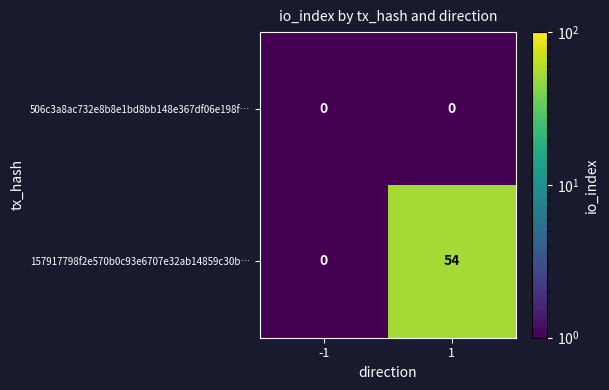

At which category is the sum across all series the highest?

1